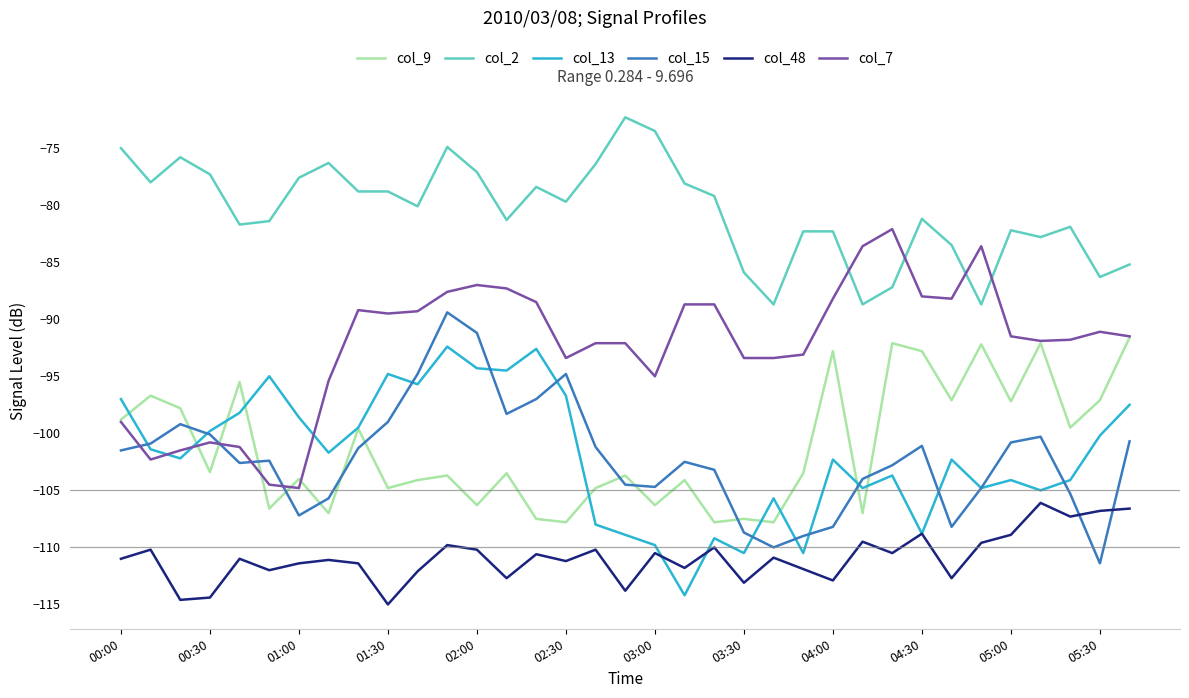

Which series has the largest total across all categories?

col_2